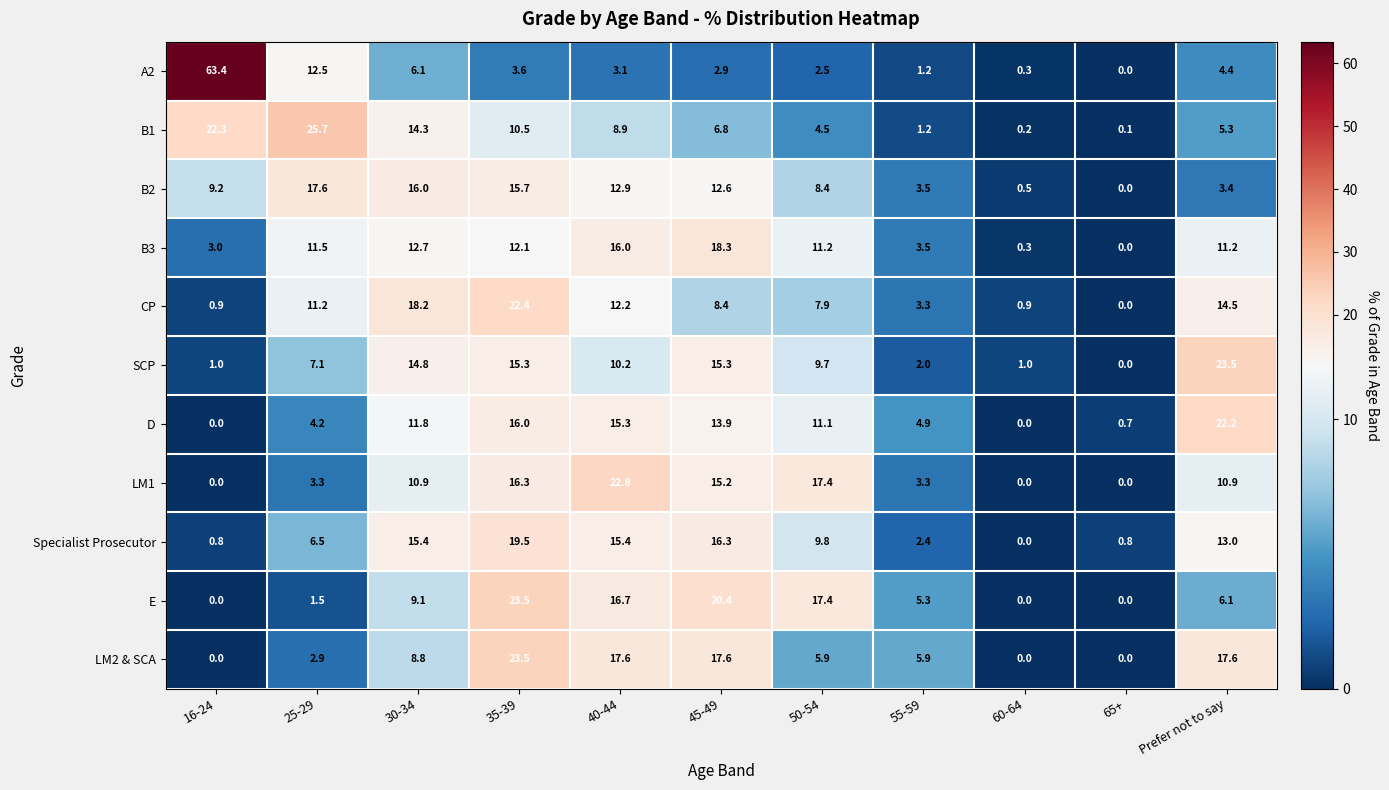

Which series has the widest spread of values?

A2